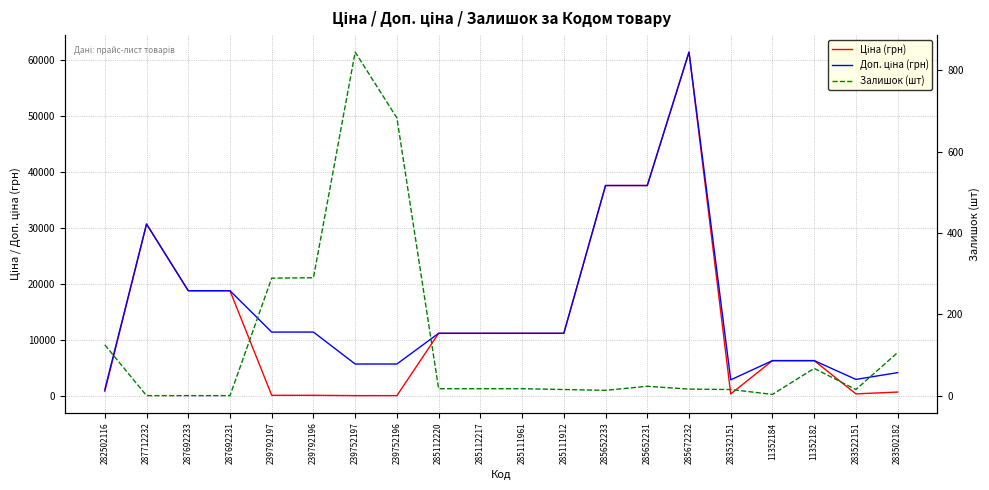

True or false: Залишок (шт) and Ціна (грн) cross at least once.

True